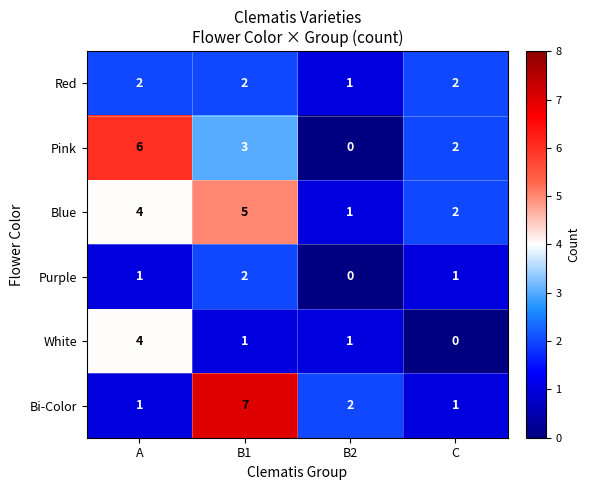

What is the difference between the highest and lowest values at A?

5